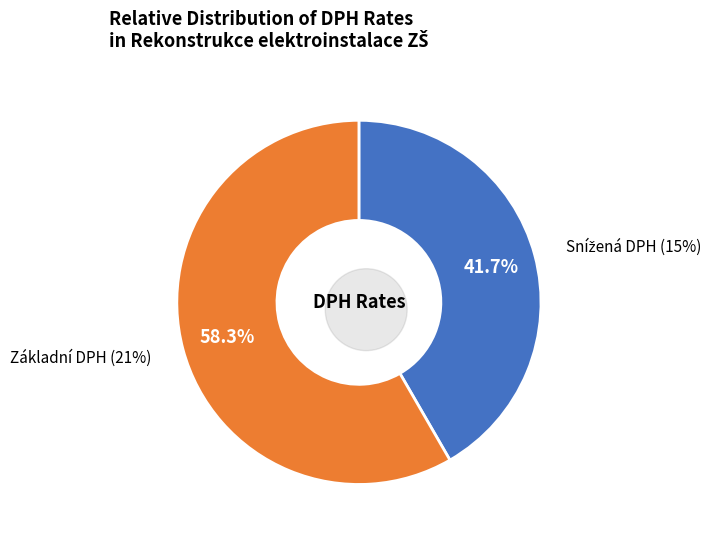

How many segments does this pie chart have?

2